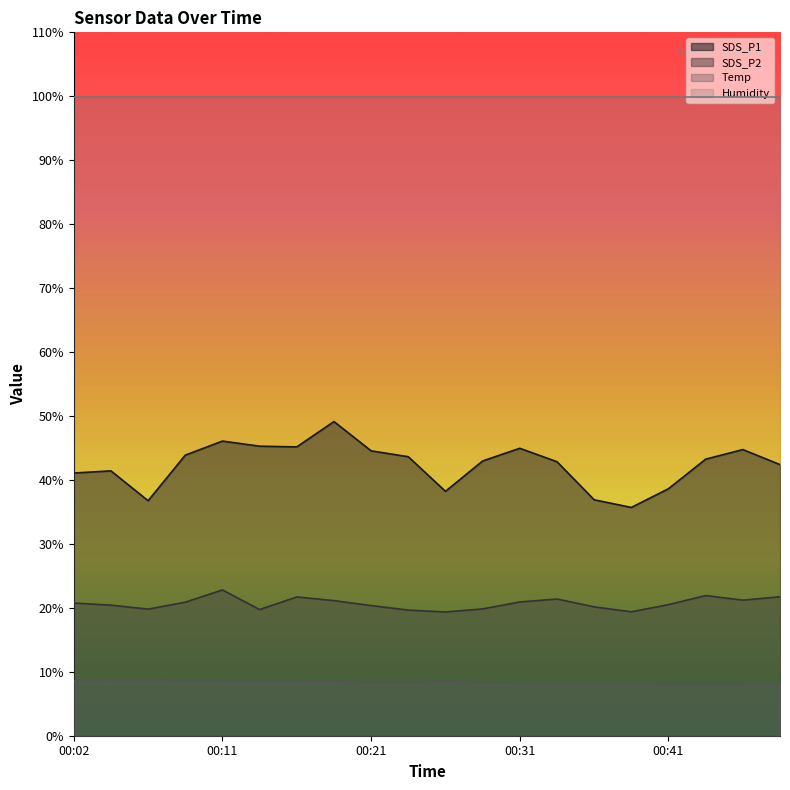

True or false: SDS_P2 has a value of 19.8 at 00:07.

True